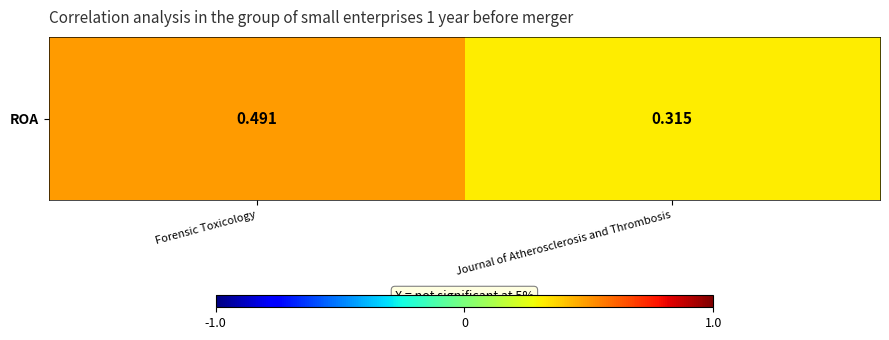

What is the maximum value shown in the chart?

0.5